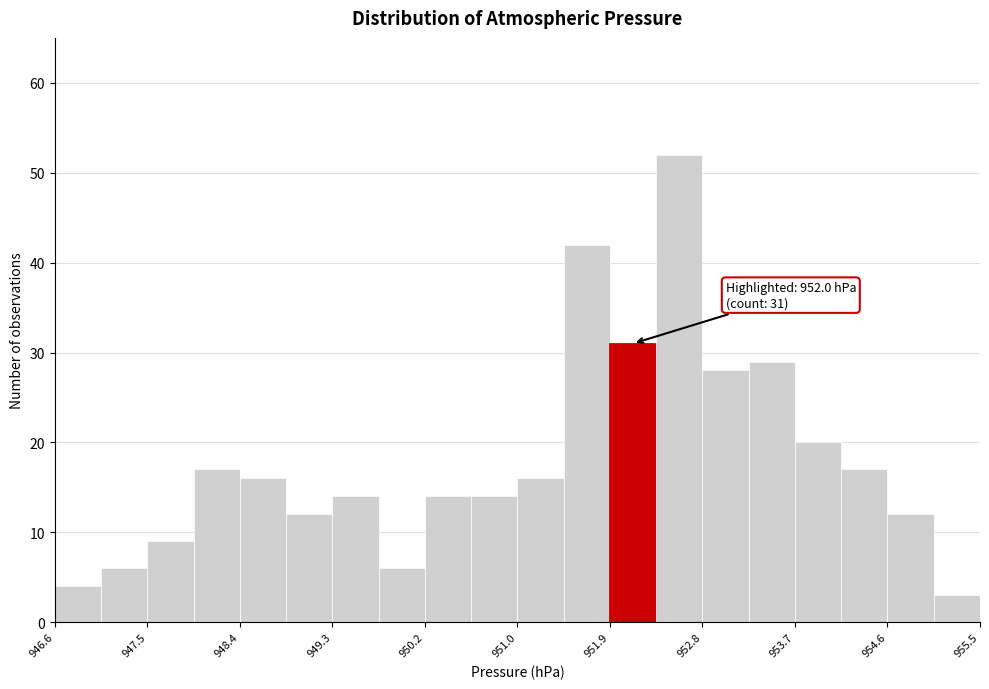

Over which range of the x-axis is the bar tallest?

952.4 to 952.8